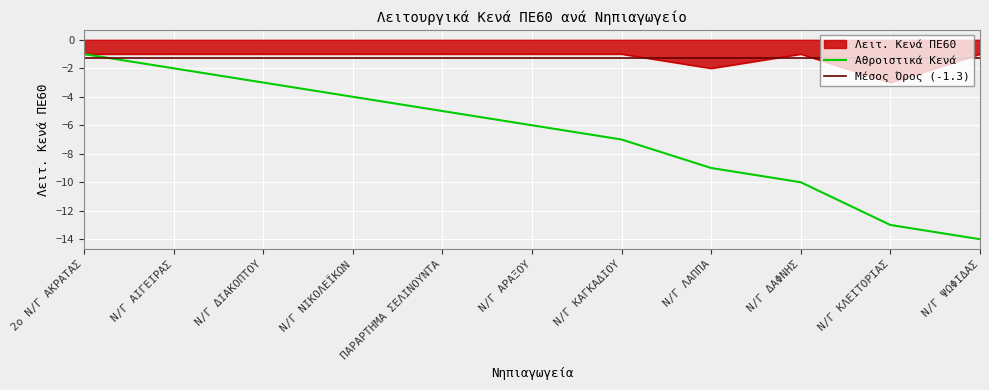

Reading left to right, extract all data points from this chart.

-1	-1	-1	-1	-1	-1	-1	-2	-1	-3	-1